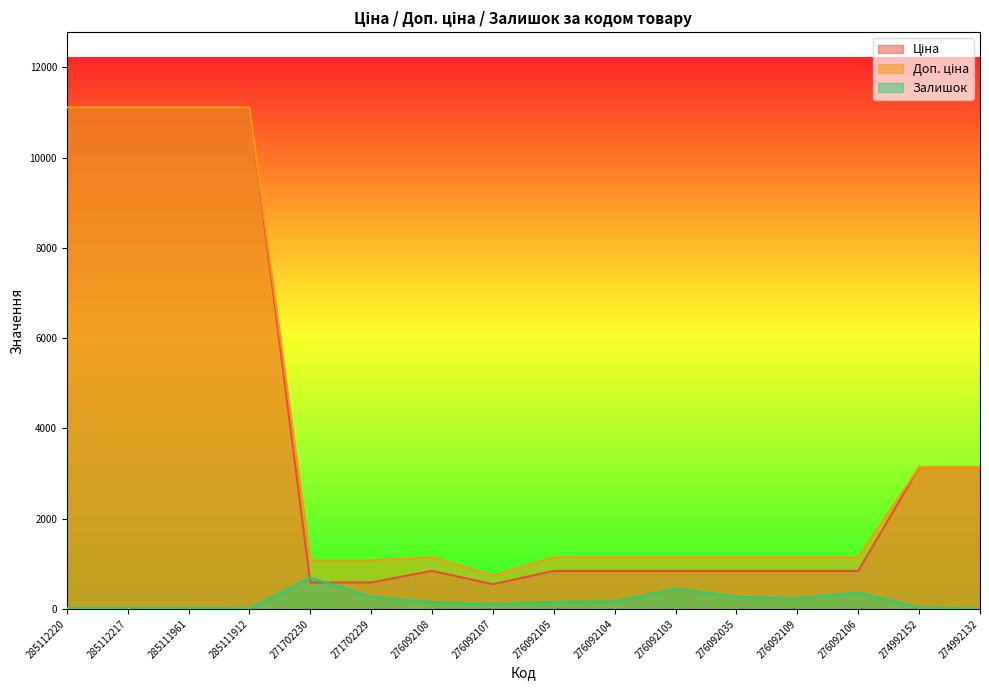

What is the value of the Доп. ціна point at the 8th from the left?

742.0